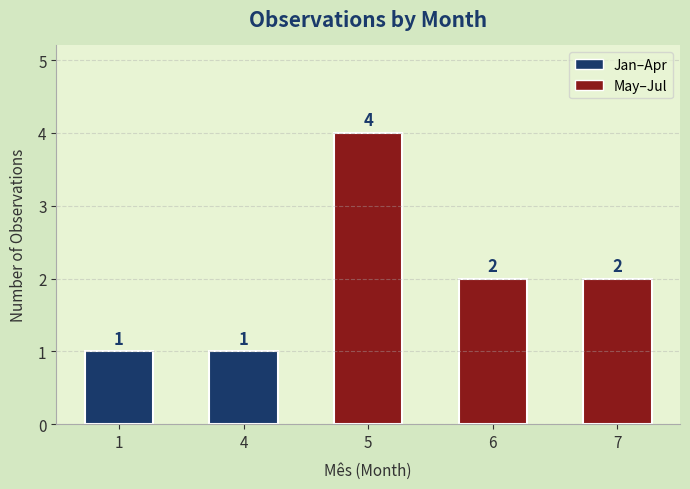

What is the ratio of the value at 7 to the value at 5?

0.5